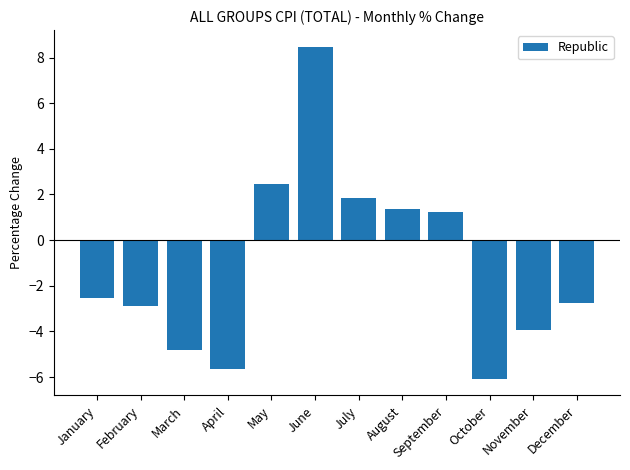

How many bars are there in total?

12